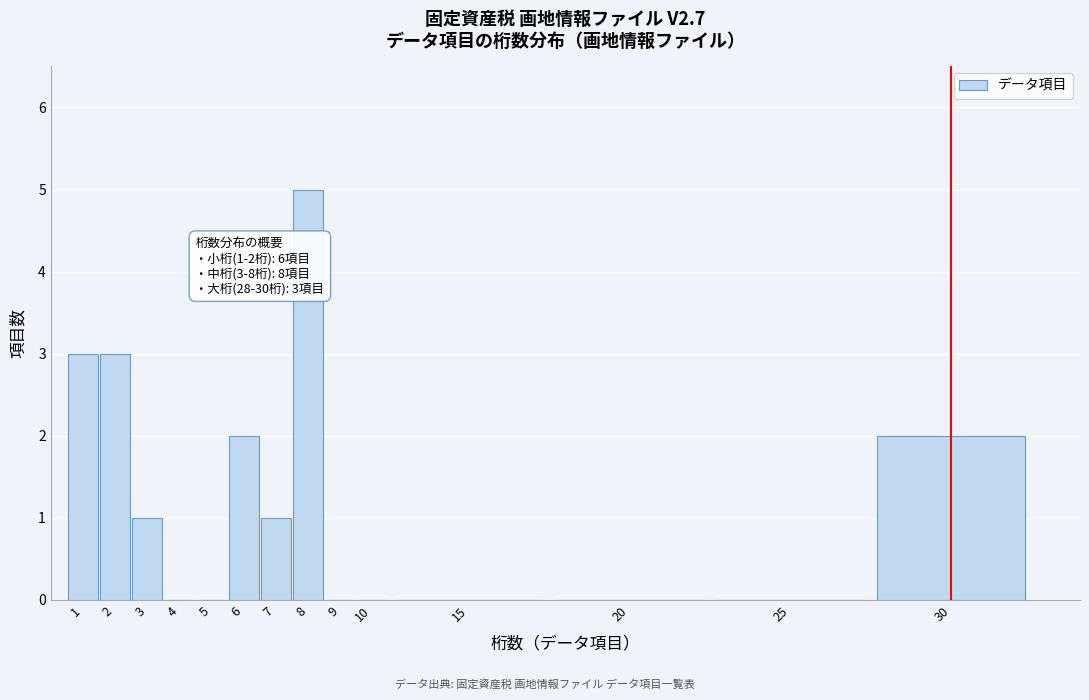

Reading left to right, list all the values displayed in this chart.

1=3	2=3	3=1	4=0	5=0	6=2	7=1	8=5	9=0	10=0	15=0	20=0	25=0	30=2